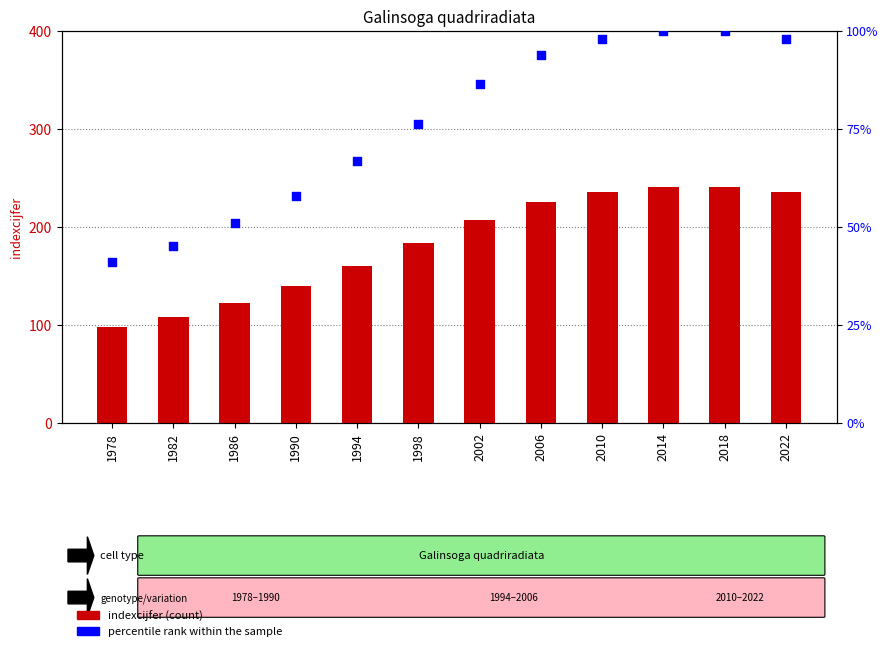

What is the total value across all series at 2022?

332.9